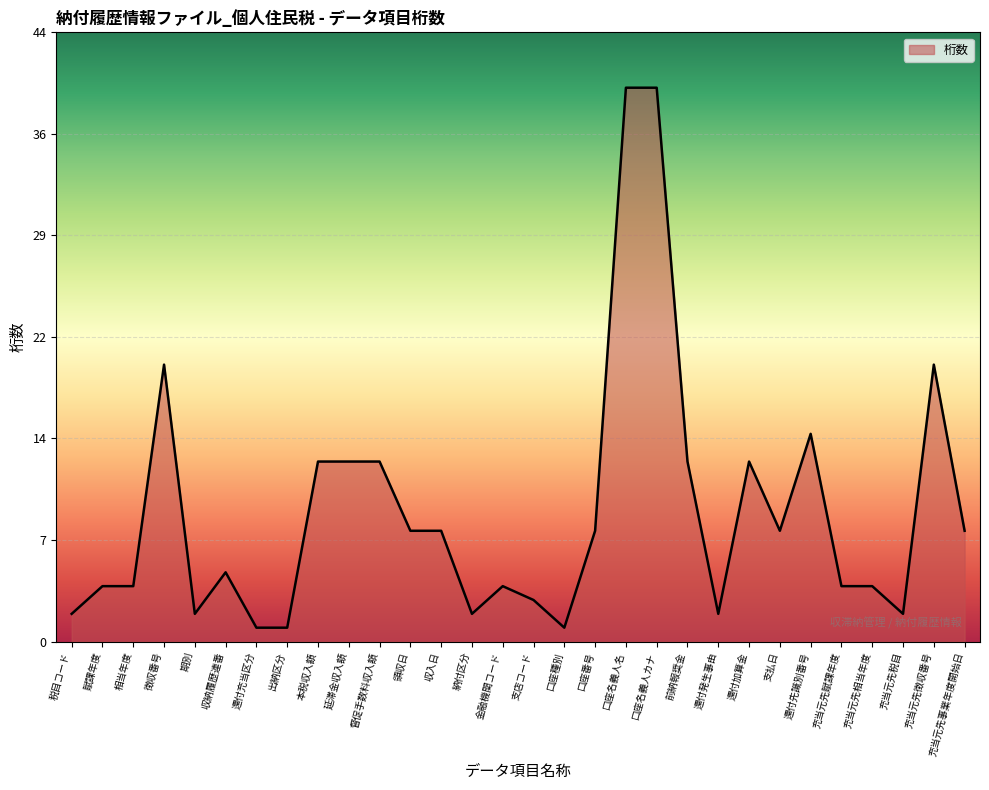

List the labels in order of value, smallest first.

還付充当区分, 出納区分, 口座種別, 税目コード, 期別, 納付区分, 還付発生事由, 充当元先税目, 支店コード, 賦課年度, 相当年度, 金融機関コード, 充当元先賦課年度, 充当元先相当年度, 収納履歴連番, 領収日, 収入日, 口座番号, 支払日, 充当元先事業年度開始日, 本税収入額, 延滞金収入額, 督促手数料収入額, 前納報奨金, 還付加算金, 還付先識別番号, 徴収番号, 充当元先徴収番号, 口座名義人名, 口座名義人カナ